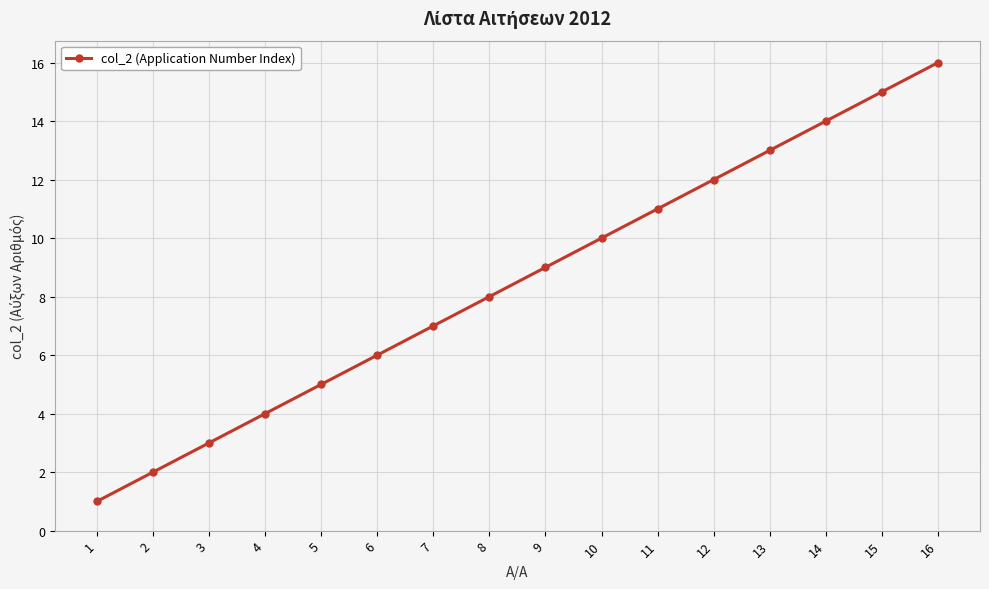

Reading left to right, list all the values displayed in this chart.

1	2	3	4	5	6	7	8	9	10	11	12	13	14	15	16